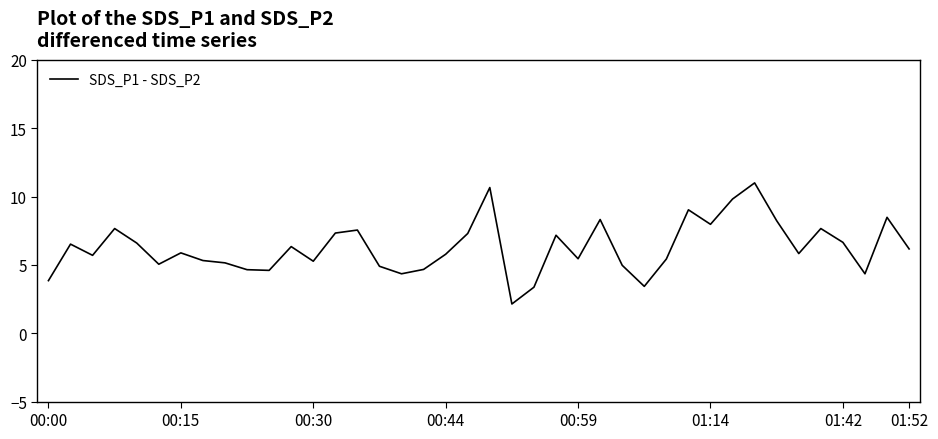

True or false: there are more than 0 points higher than both neighbors.

True